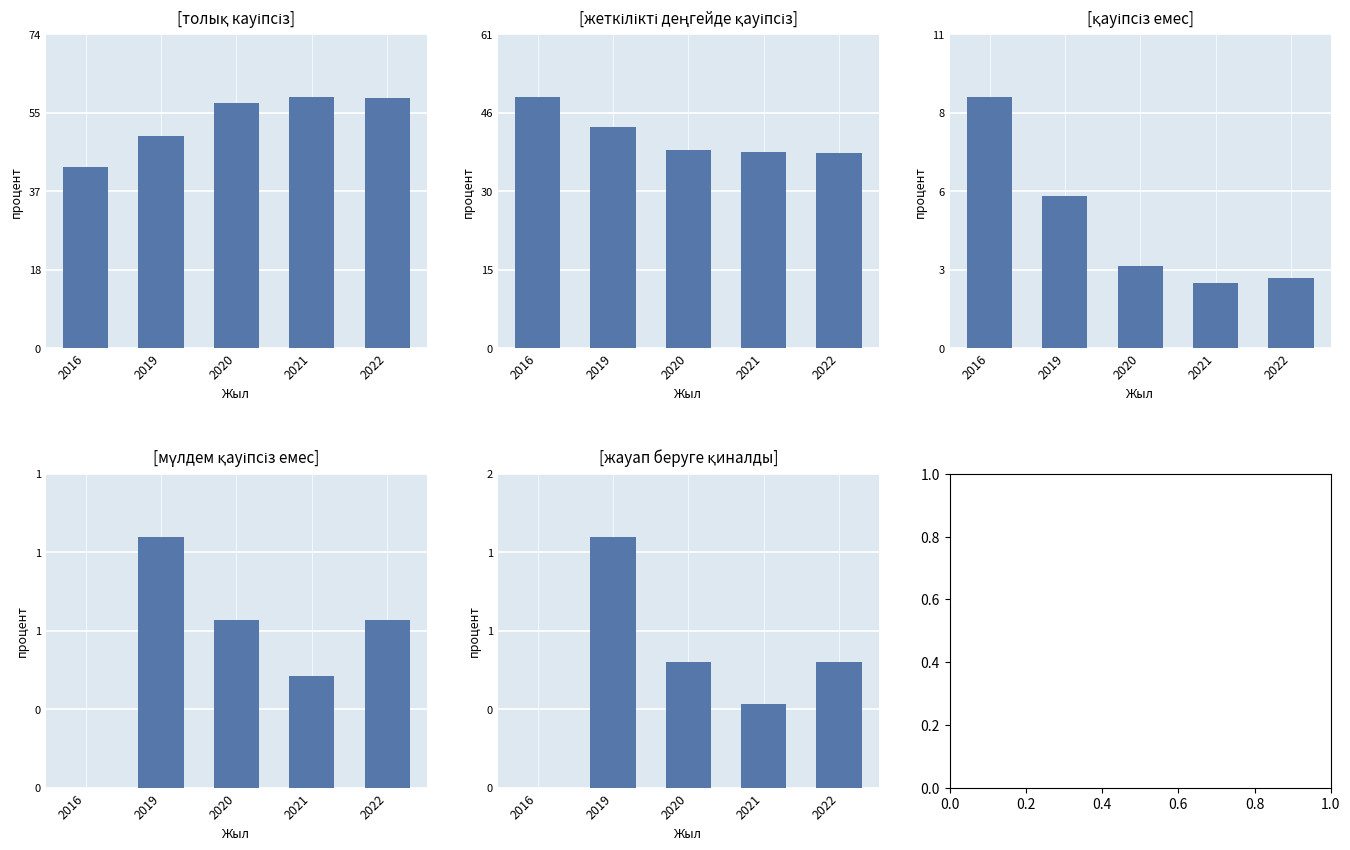

Is it true that қауіпсіз емес equals 2.9 at 2020?

True